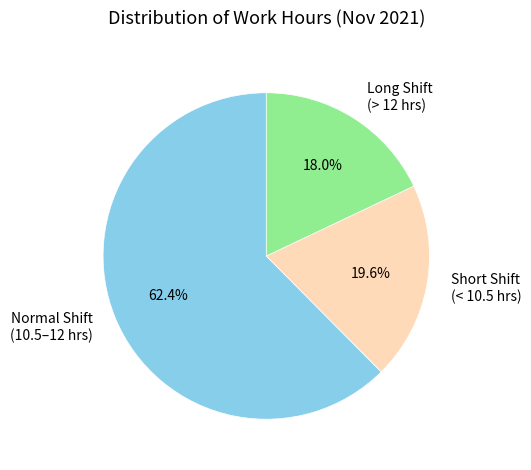

What percentage do Normal Shift (10.5–12 hrs) and Long Shift (> 12 hrs) together represent?

80.4%